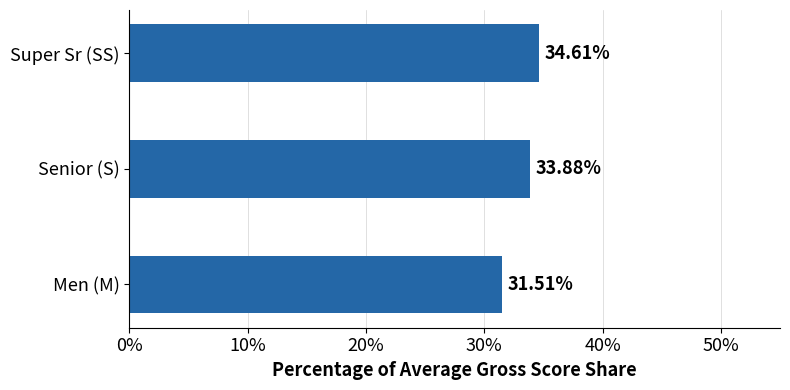

List the labels in order of value, largest first.

Super Sr (SS), Senior (S), Men (M)